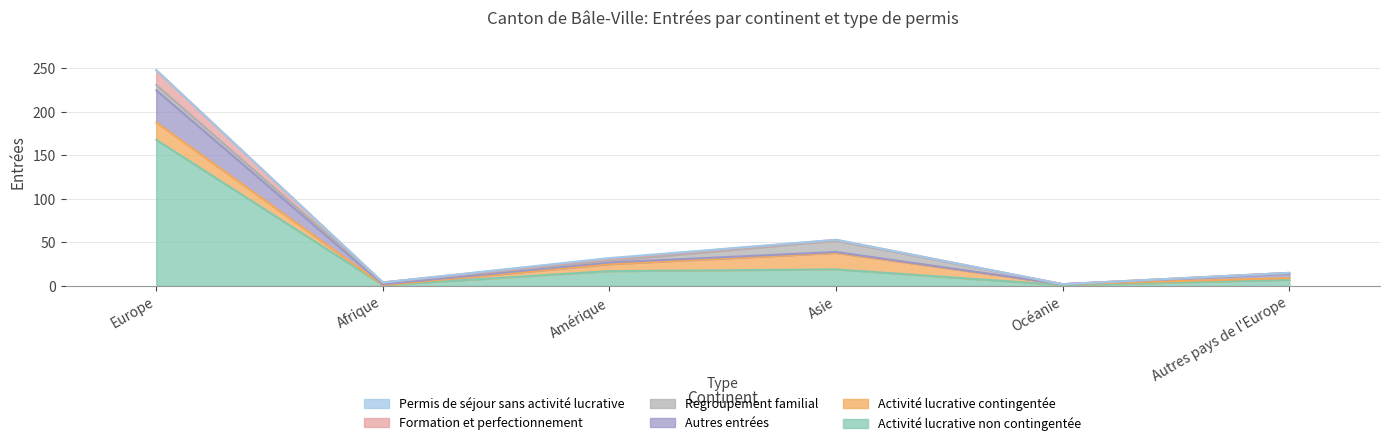

At which category is the sum across all series the highest?

Europe